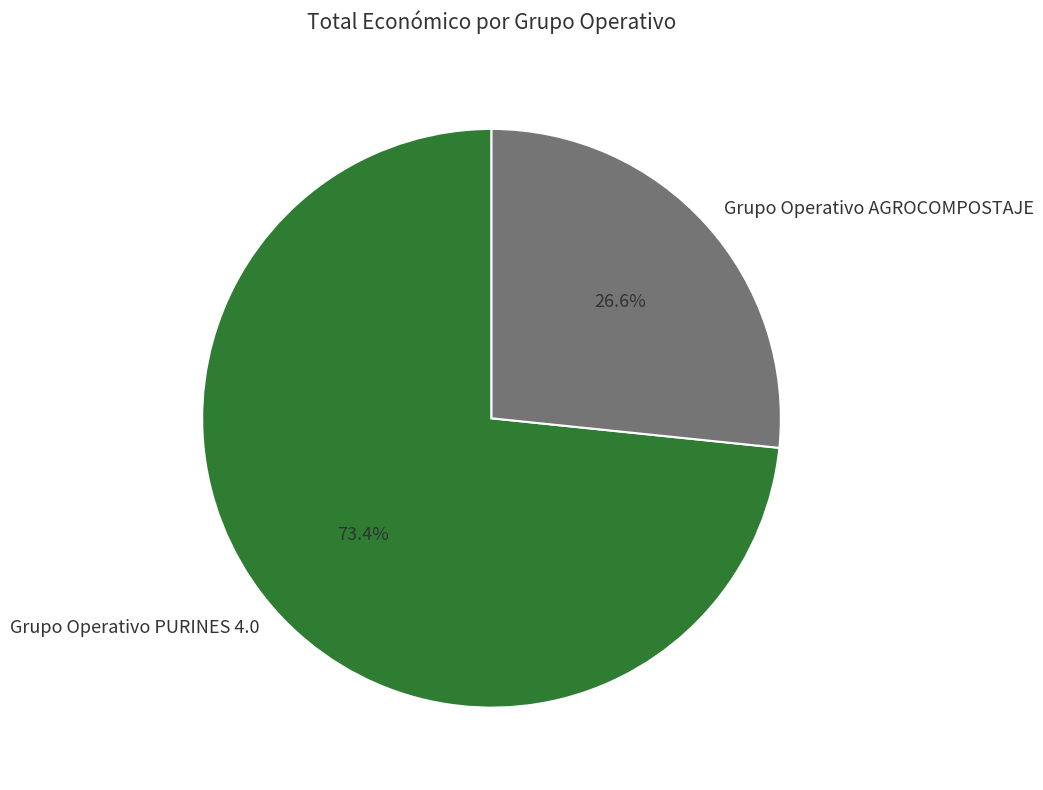

How many segments does this pie chart have?

2